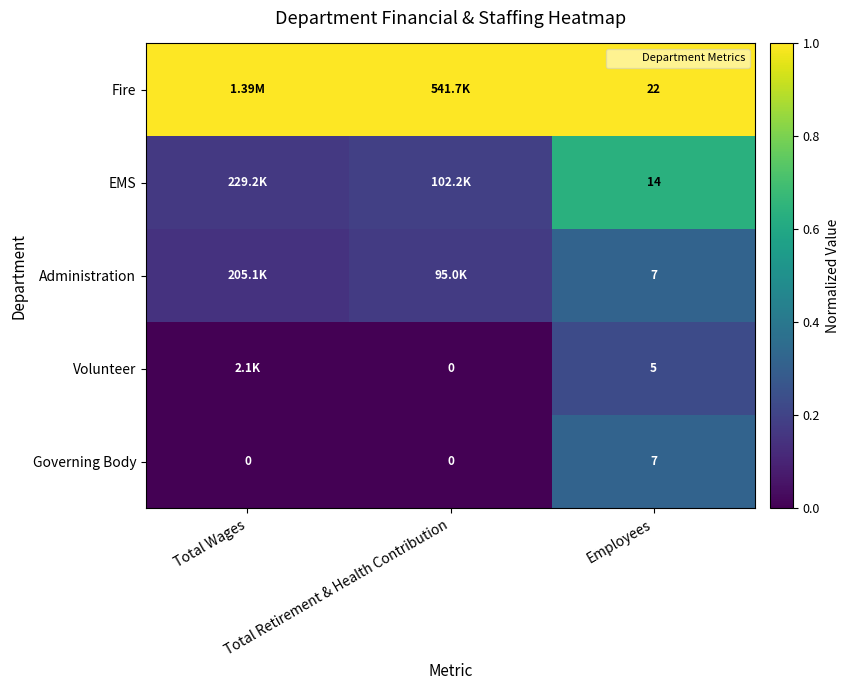

Rank the categories by Administration value from lowest to highest.

Total Wages, Total Retirement & Health Contribution, Employees